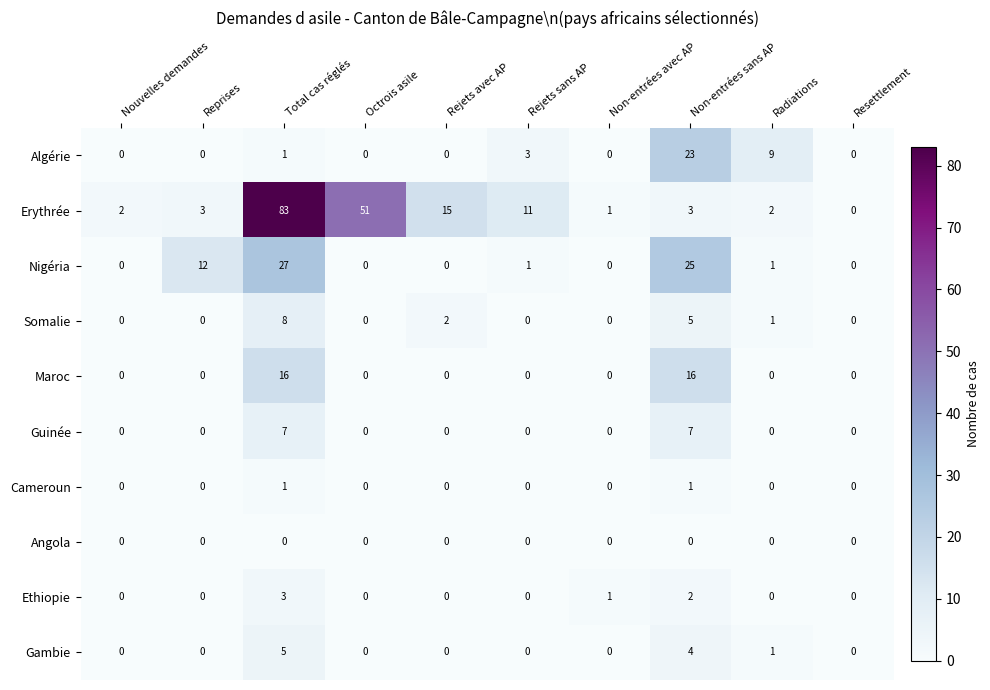

Is it true that Erythrée equals 17 at Rejets sans AP?

False